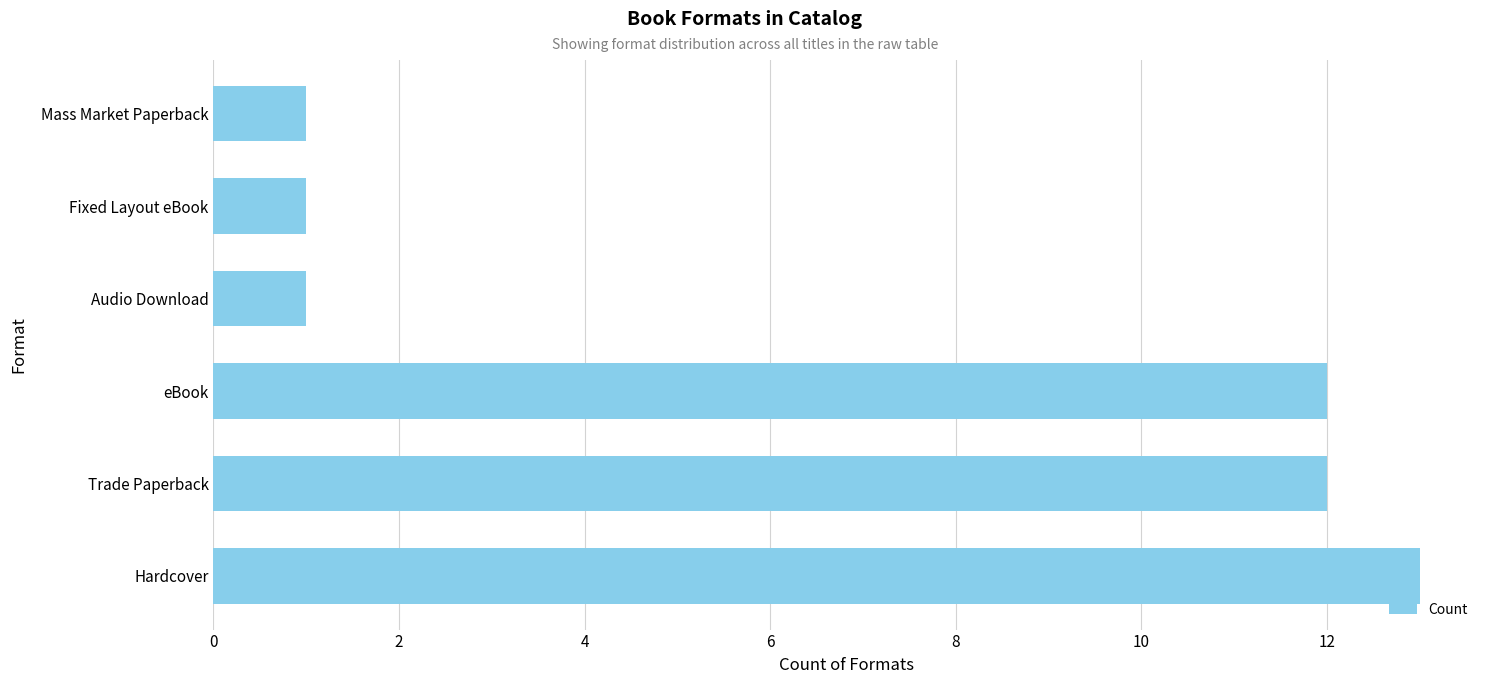

What is the difference between the maximum and minimum values?

12